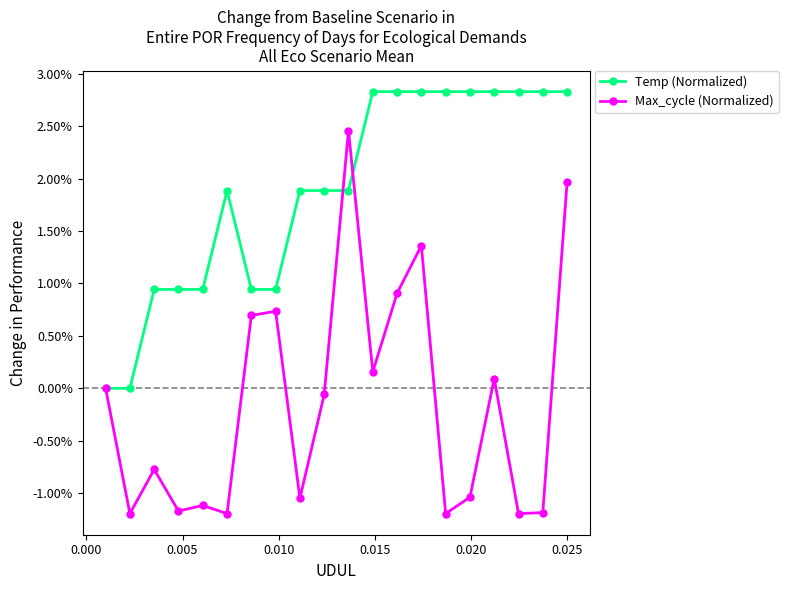

What are all the series names shown in the legend?

Temp (Normalized), Max_cycle (Normalized)